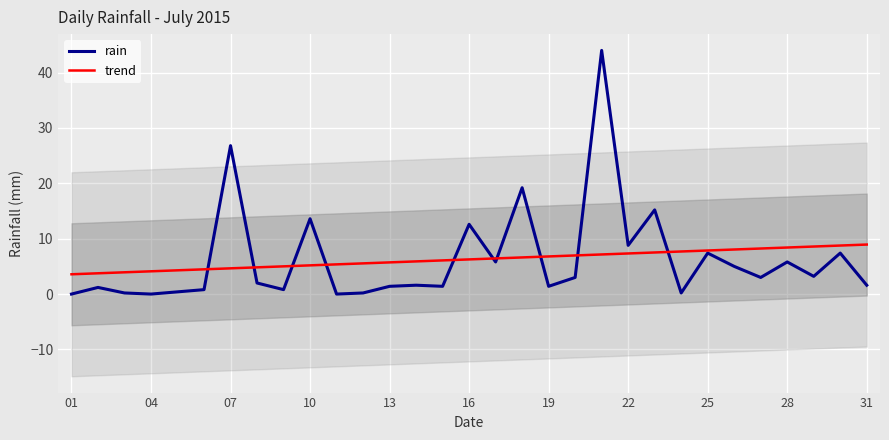

At how many categories does at least one series exceed 41?

1